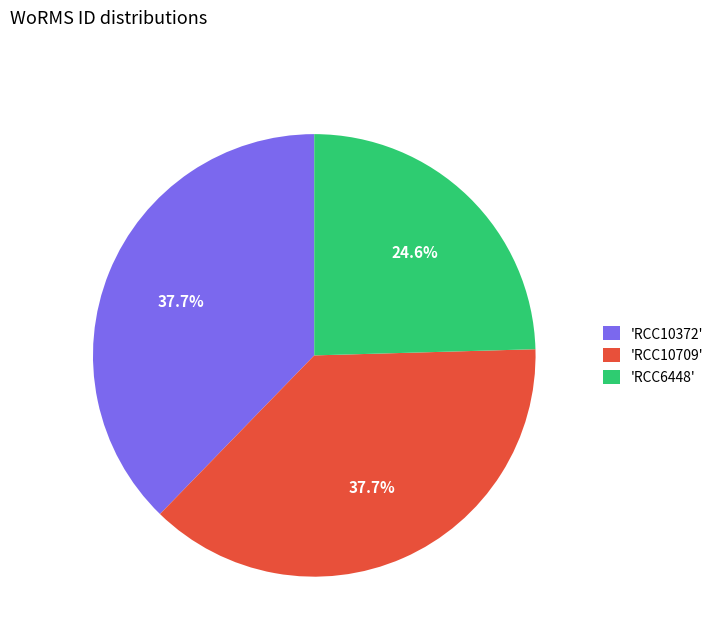

What is the smallest slice in the pie chart?

'RCC6448'